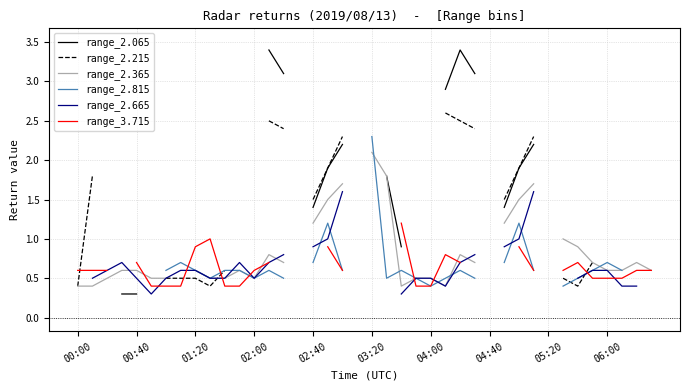

What is the minimum value for range_2.365?

0.4